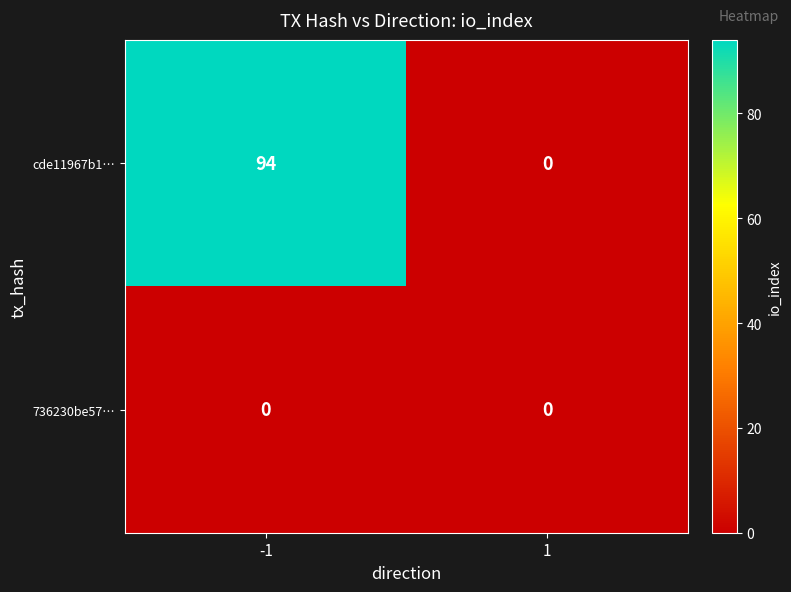

At how many categories does at least one series exceed 24?

1